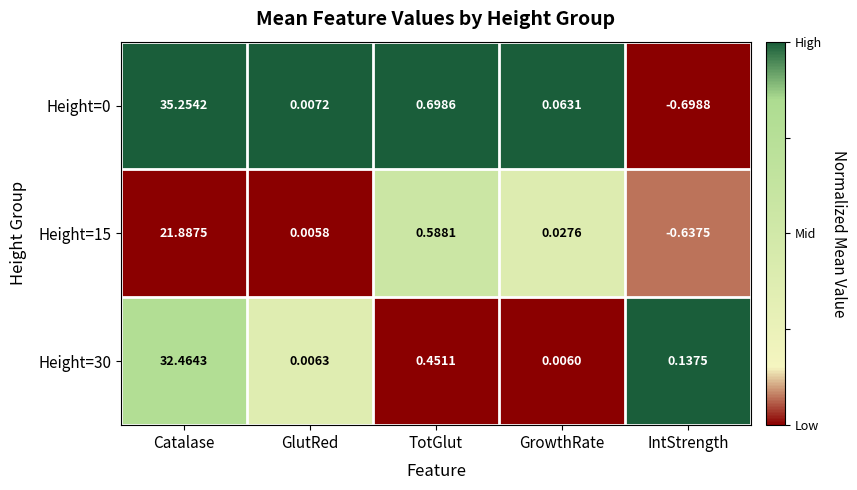

Is the value of Height=15 at GlutRed greater than the value of Height=30 at IntStrength?

No